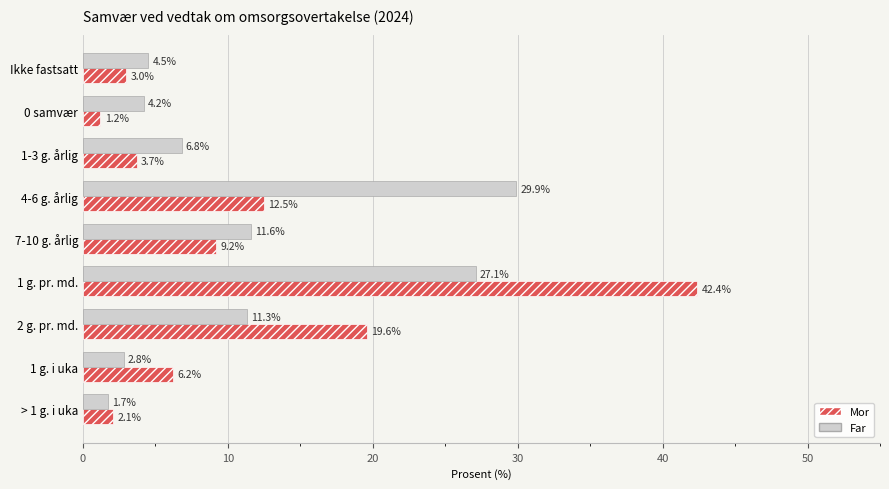

What value does the Mor series have at 4-6 g. årlig?

12.5